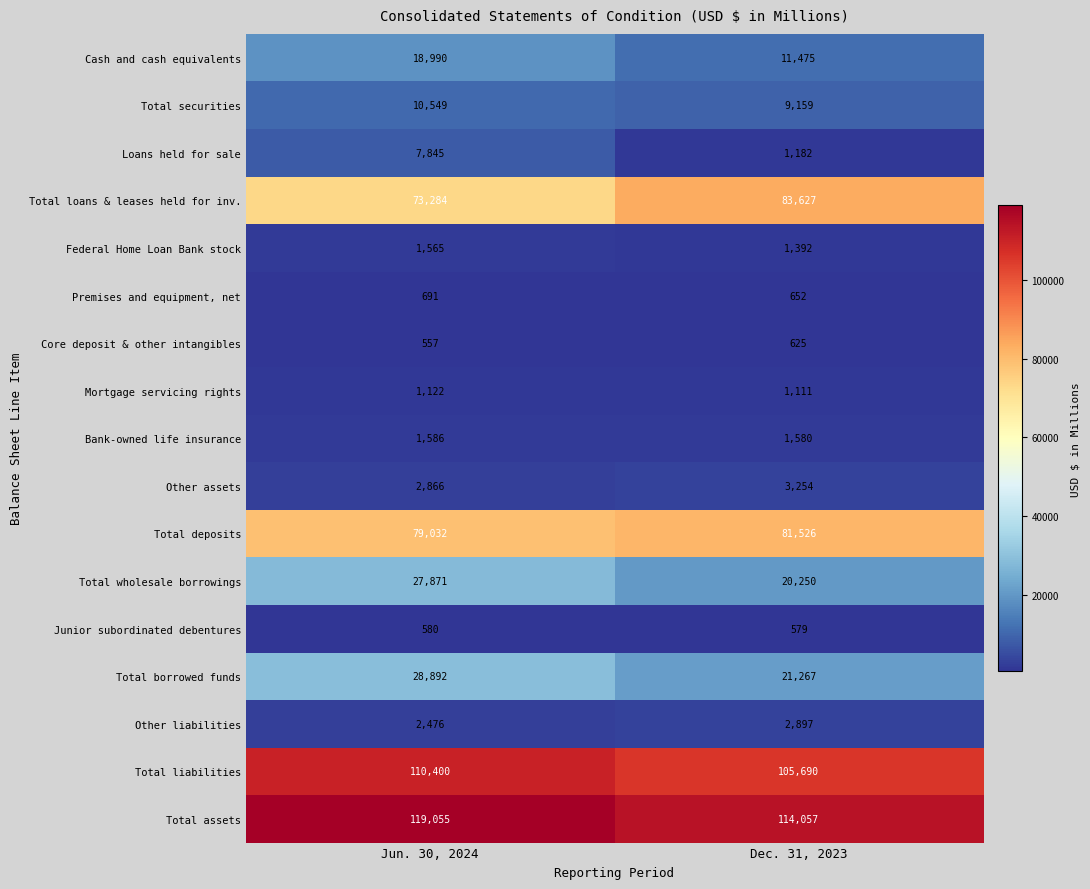

Which series changed the most between Jun. 30, 2024 and Dec. 31, 2023?

Total loans & leases held for inv.